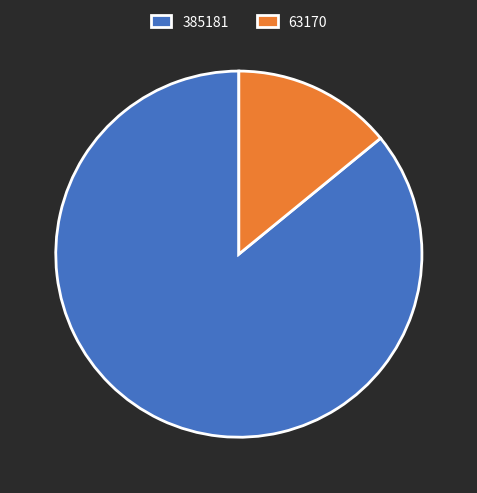

Combined, do 385181 and 63170 account for over 50%?

Yes